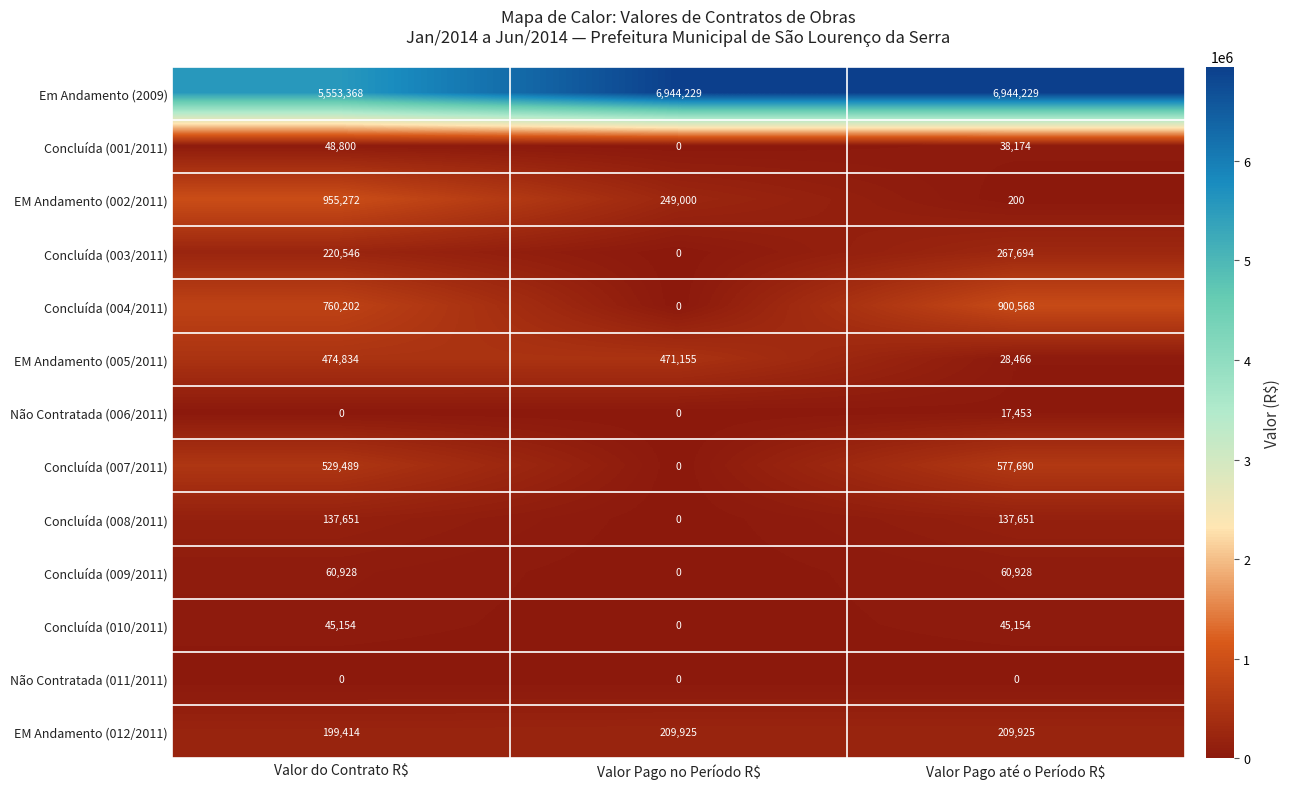

Is it true that EM Andamento (002/2011) equals 92 at Valor Pago até o Período R$?

False